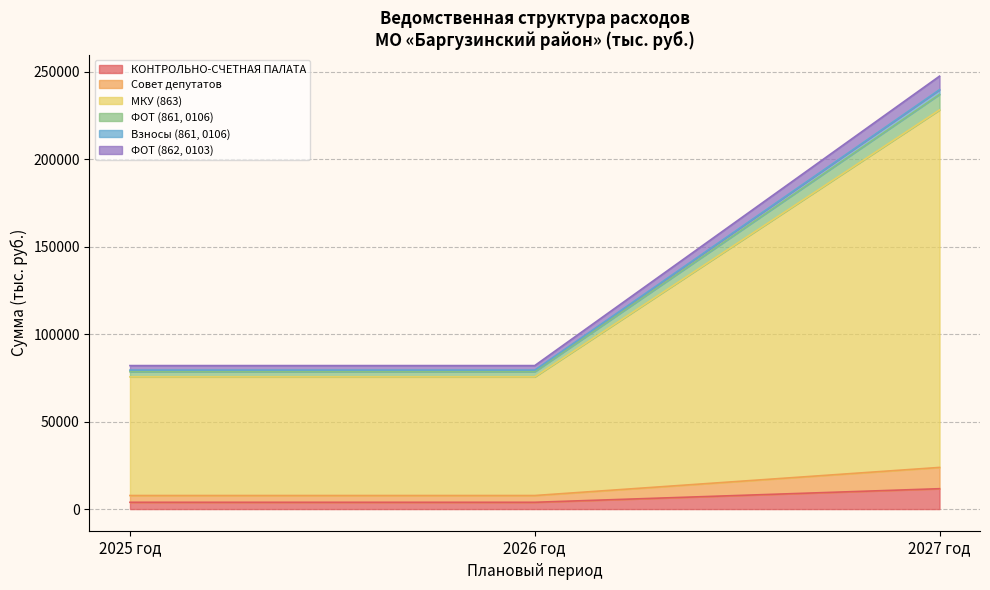

List the series in order of their peak value, lowest first.

Взносы (861), Фонд оплаты труда (862), Фонд оплаты труда (861), КОНТРОЛЬНО-СЧЕТНАЯ ПАЛАТА, Совет депутатов, МКУ Администрация